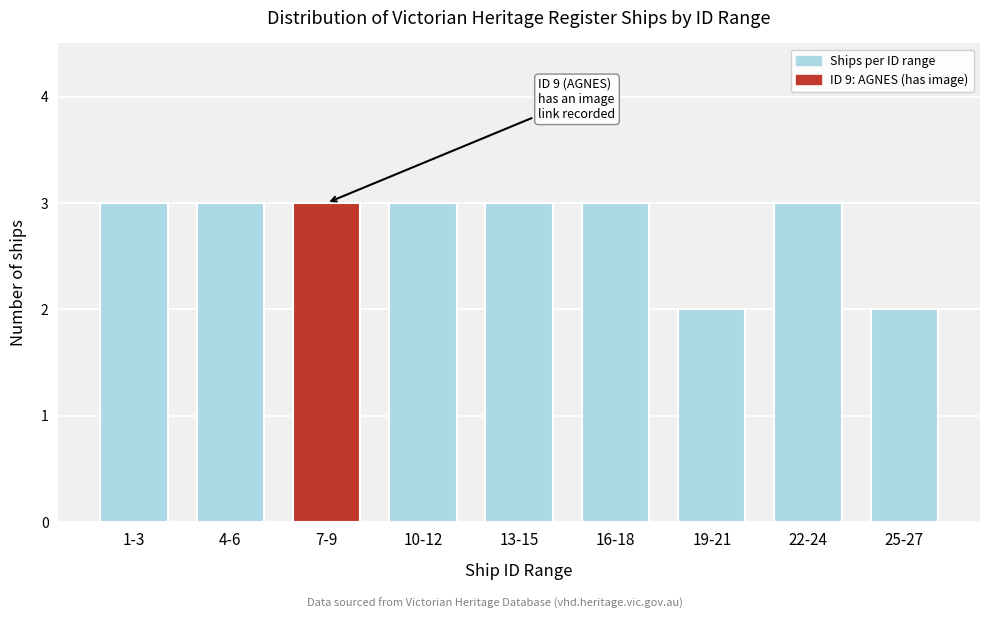

Reading left to right, extract all data points from this chart.

3	3	3	3	3	3	2	3	2